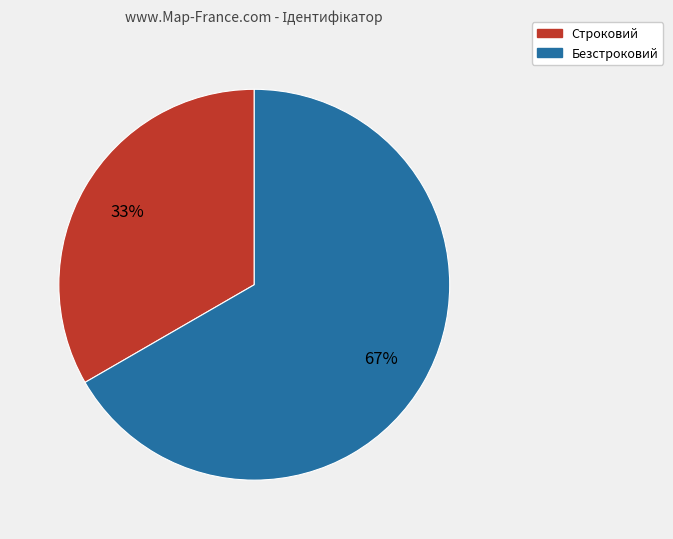

How many slices are in this pie chart?

2